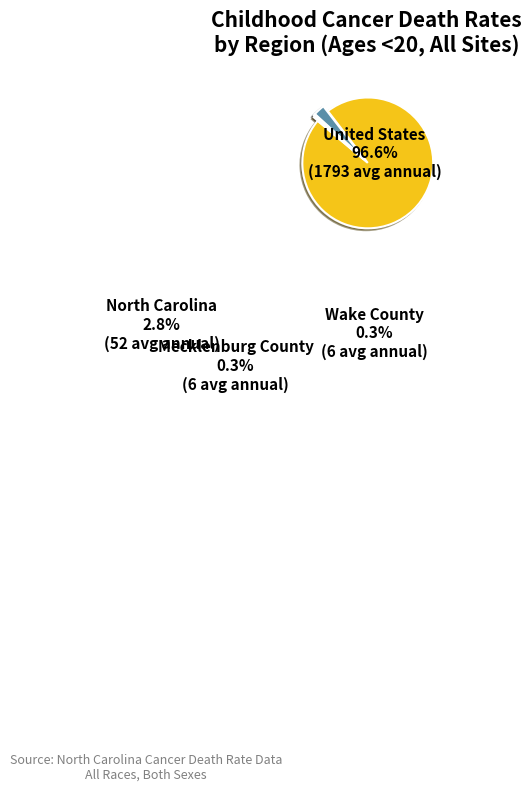

Does North Carolina represent more than half of the total?

No